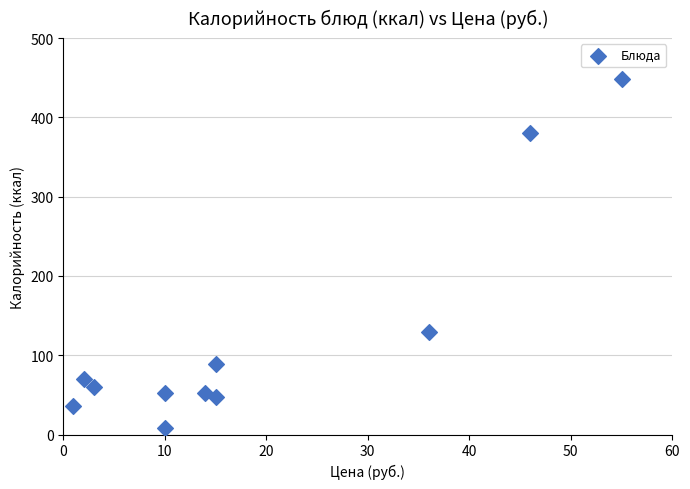

What Y value in the scatter plot is closest to 228?

129